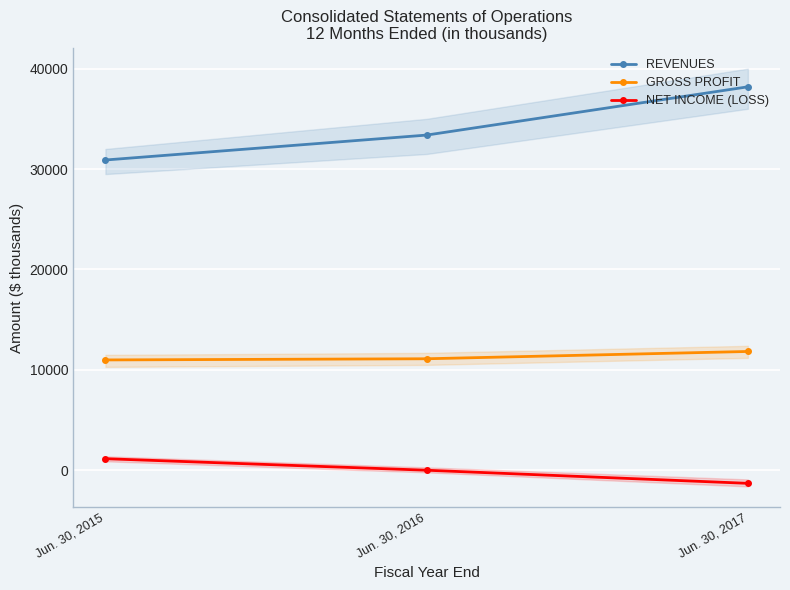

Which has a higher value, Jun. 30, 2017 or Jun. 30, 2015?

Jun. 30, 2017